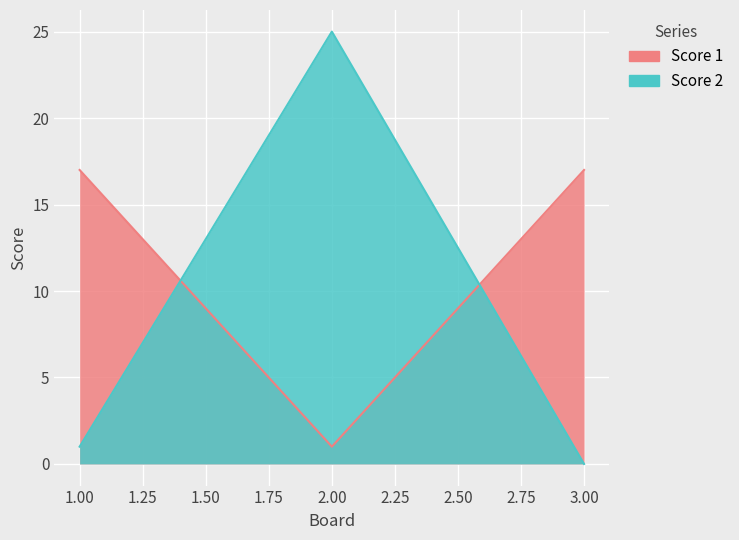

What is the maximum value for Score 2?

25